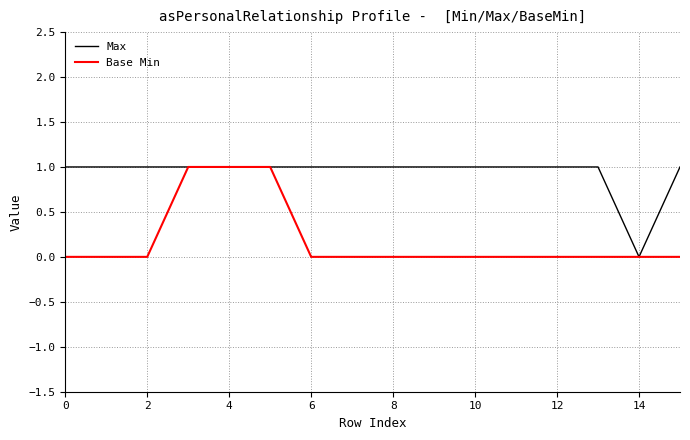

How many lines are shown in the chart?

2